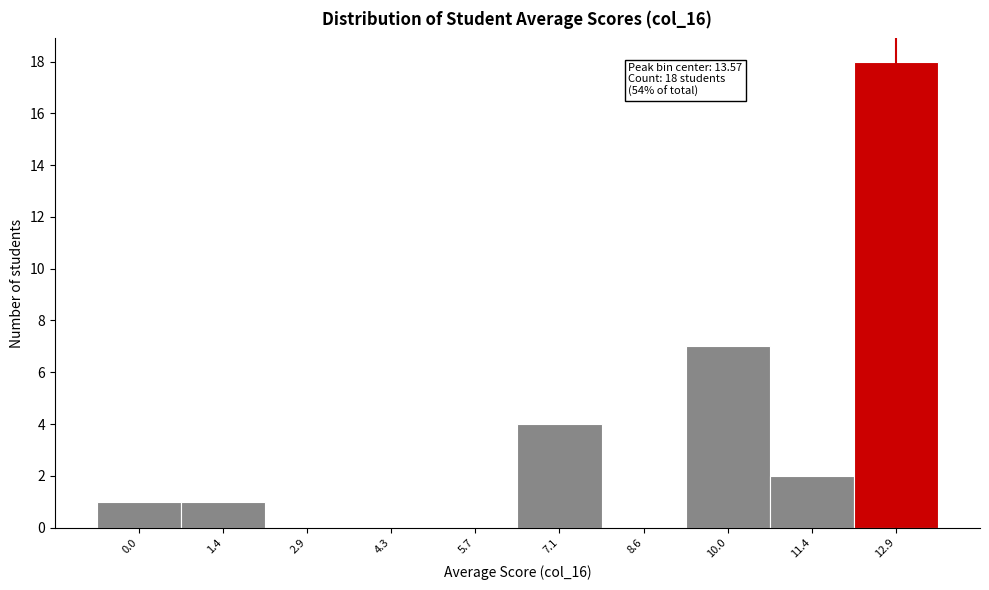

Reading right to left, list all the values displayed in this chart.

12.9=18	11.4=2	10.0=7	8.6=0	7.1=4	5.7=0	4.3=0	2.9=0	1.4=1	0.0=1